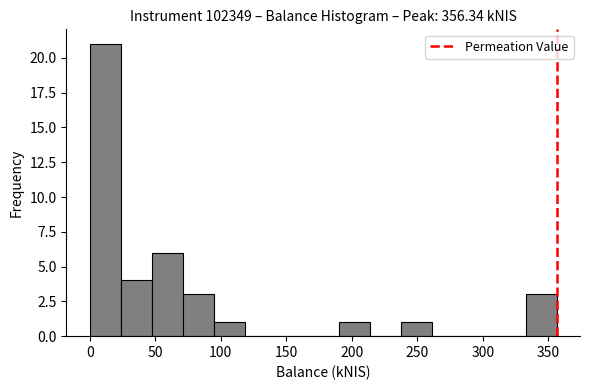

Which range on the x-axis has the tallest bar?

0 to 25